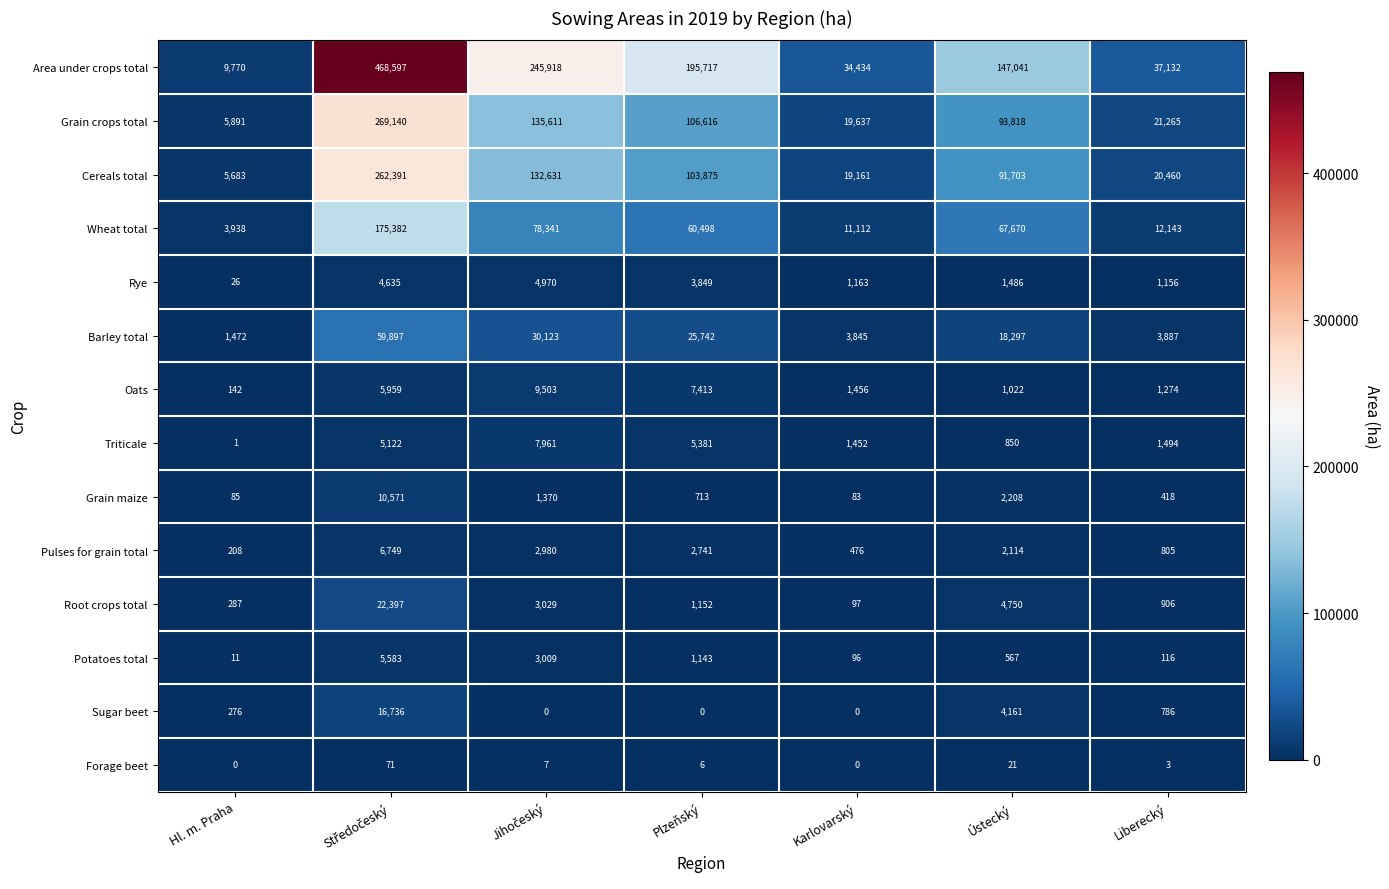

What value does the Wheat total series have at Liberecký, to the nearest 50?

12150